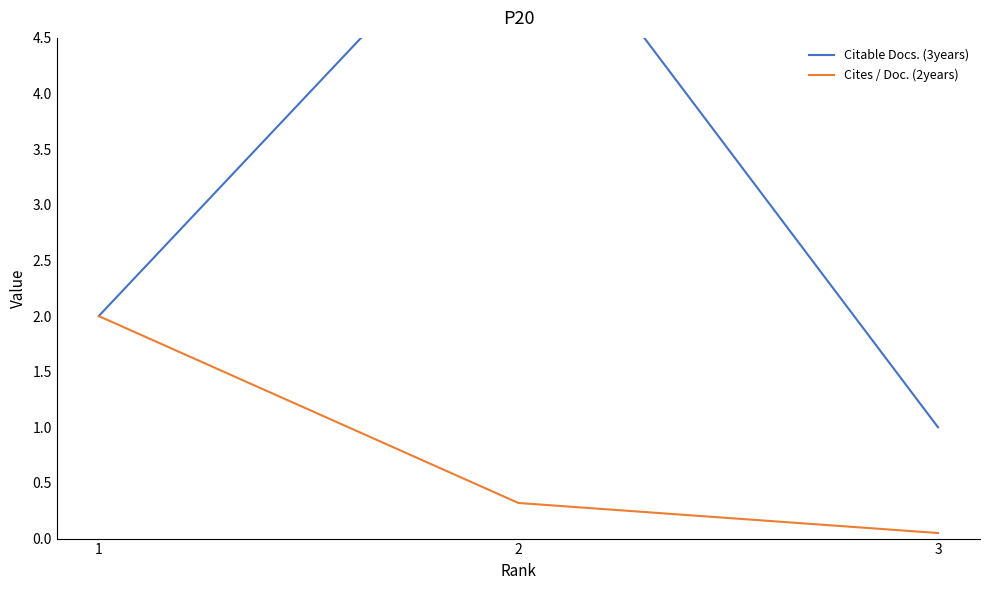

List the series in order of their overall mean, lowest first.

Cites / Doc. (2years), Citable Docs. (3years)